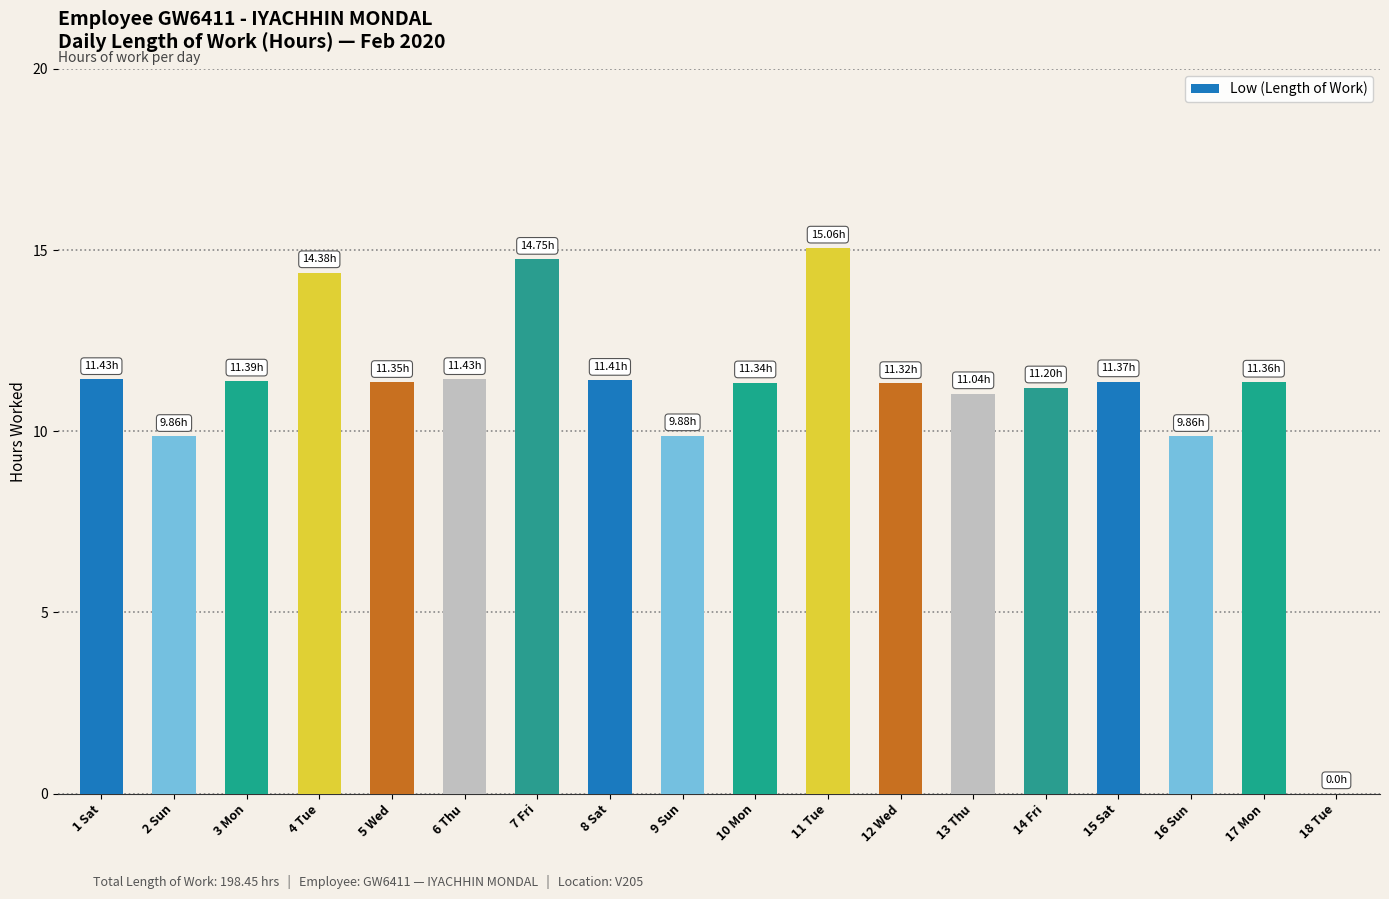

What is the ratio of the value at 16 Sun to the value at 3 Mon?

0.9